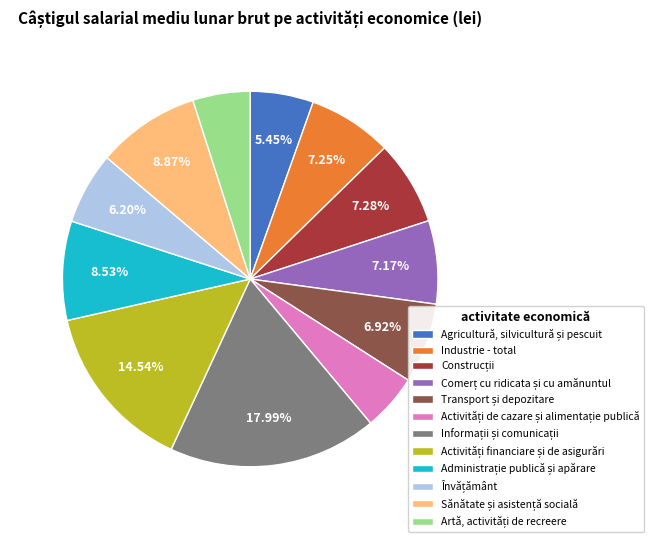

Does Industrie - total account for over 50% of the chart?

No